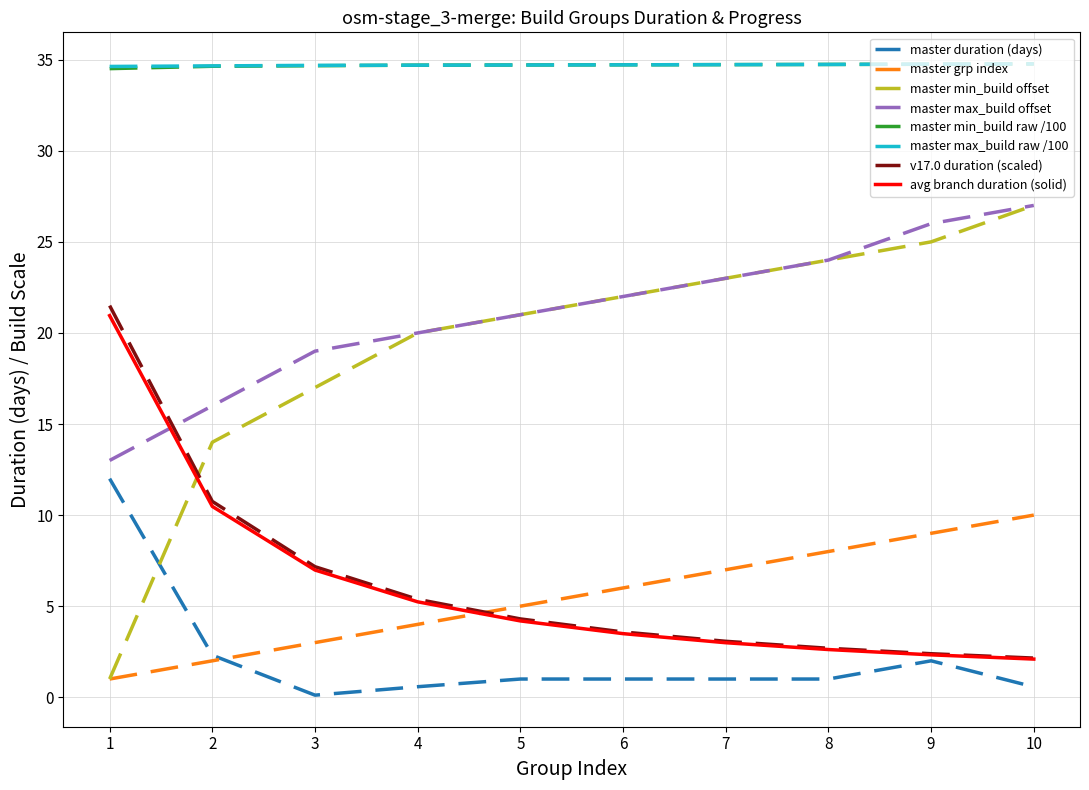

What is the spread (max minus min) of values at 1?

33.6